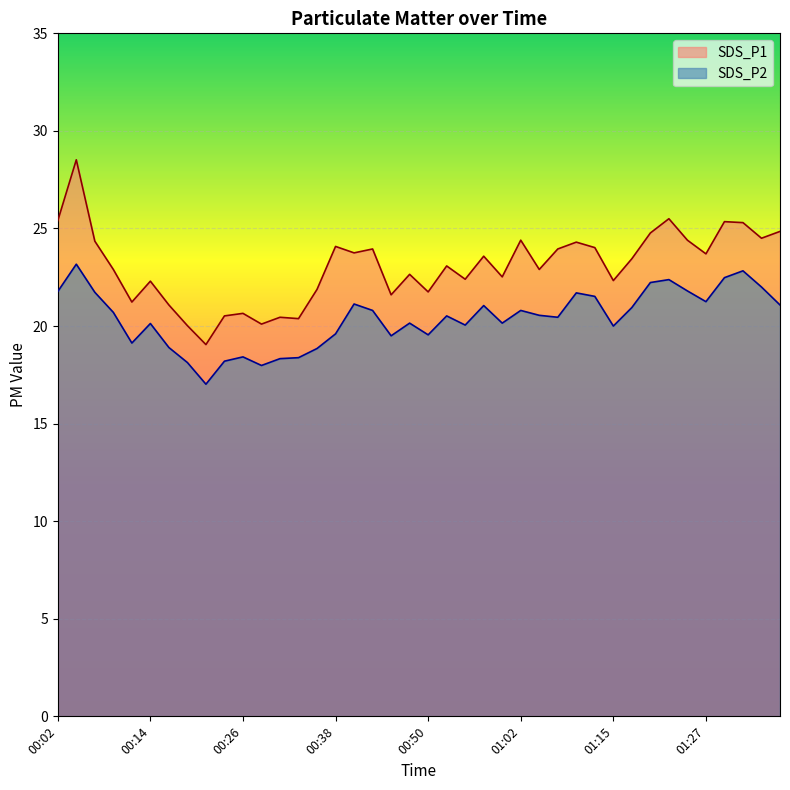

List the series in order of their overall mean, lowest first.

SDS_P2, SDS_P1